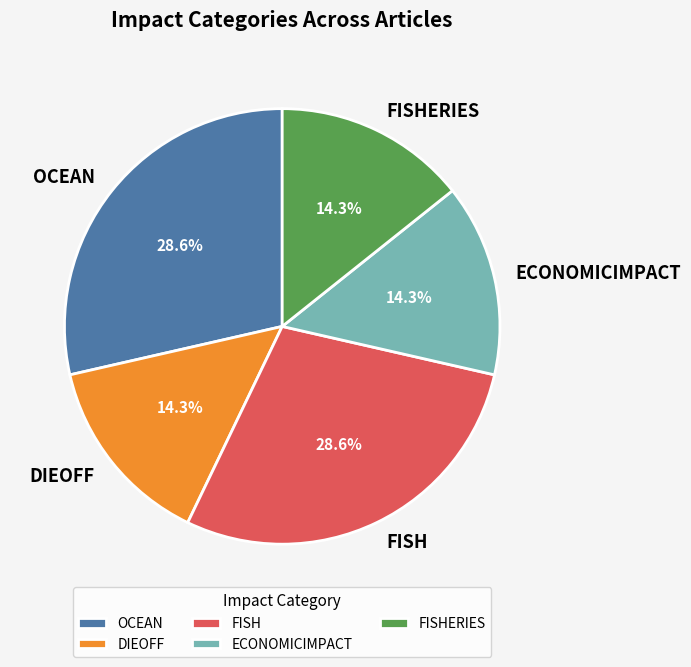

Count the number of slices in the pie.

5